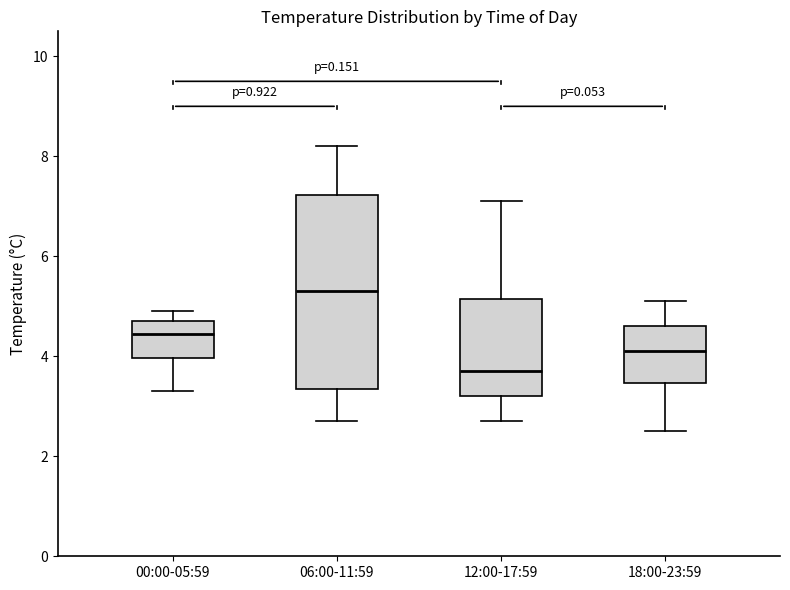

Comparing the boxes themselves (not the whiskers), which one is the tallest?

06:00-11:59